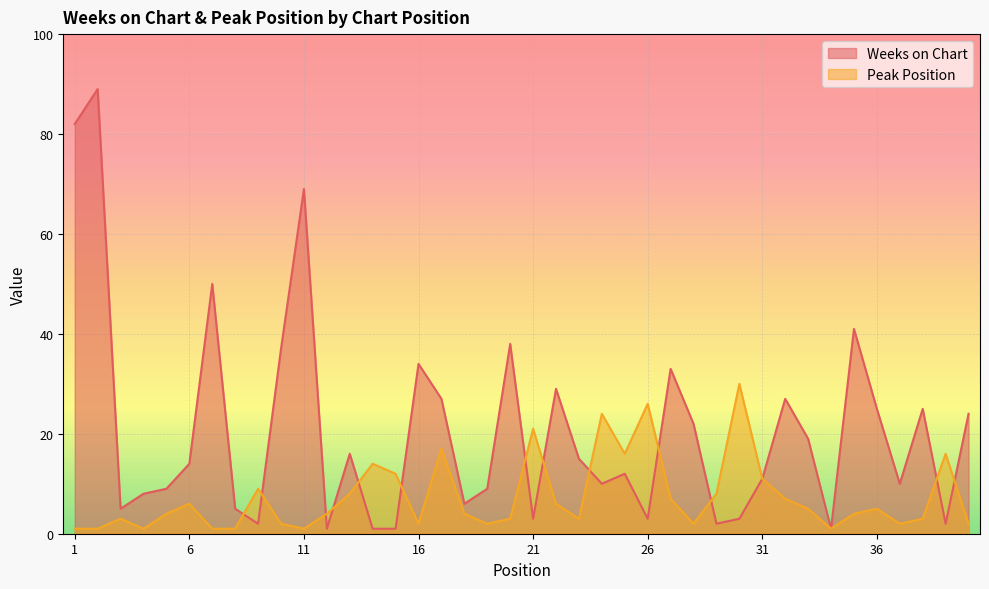

What are all the series names shown in the legend?

Weeks on Chart, Peak Position